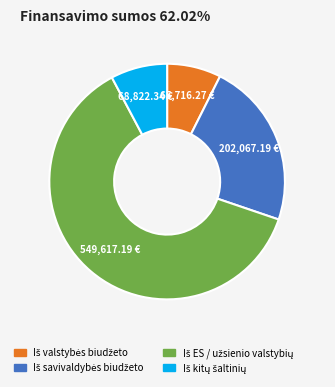

How many segments does this pie chart have?

4